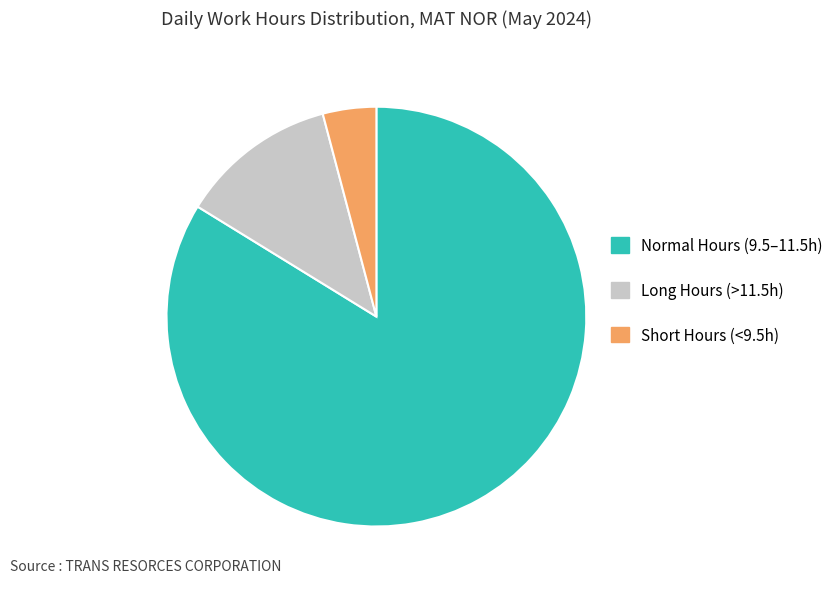

Approximately how many times larger is the value at Normal Hours (9.5–11.5h) compared to Short Hours (<9.5h)?

20.4